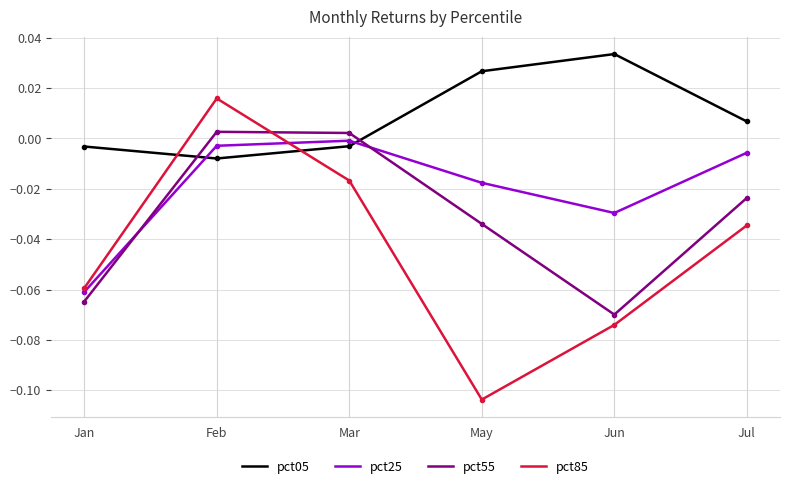

Which series has the widest spread of values?

pct85